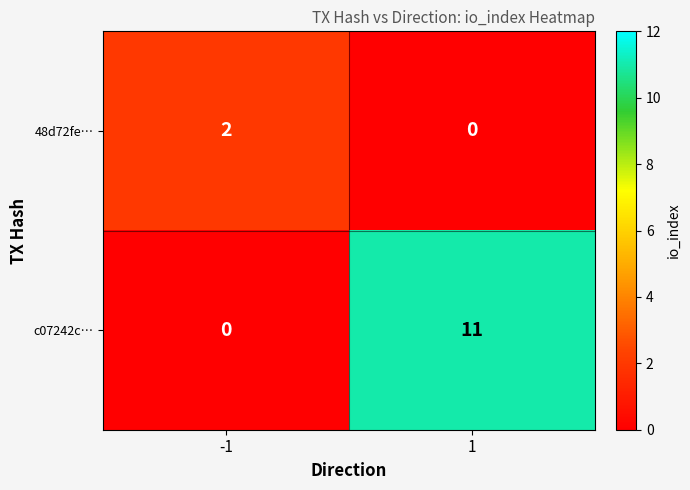

The c07242c… series shows 0 at -1. True or false?

True